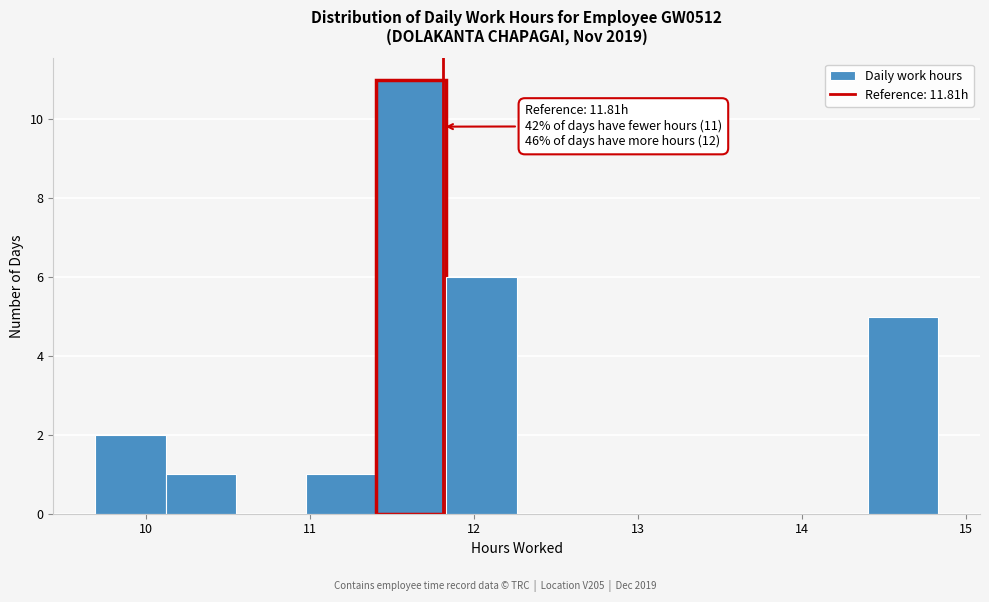

Over which range of the x-axis is the bar tallest?

11.4 to 11.8